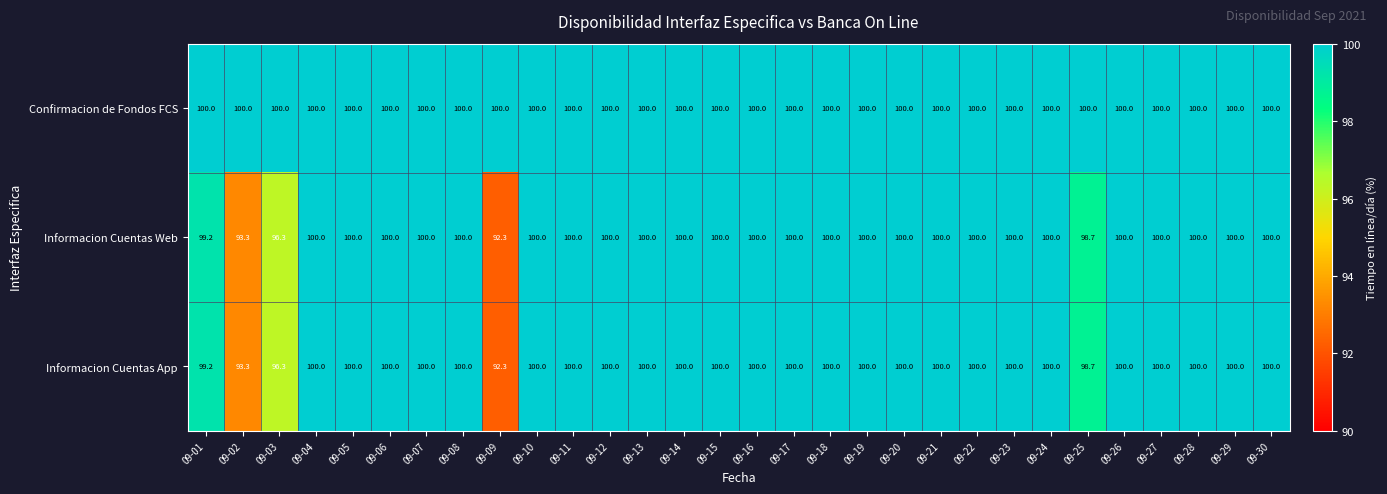

How many Informacion Cuentas Web values are between 100 and 101?

25